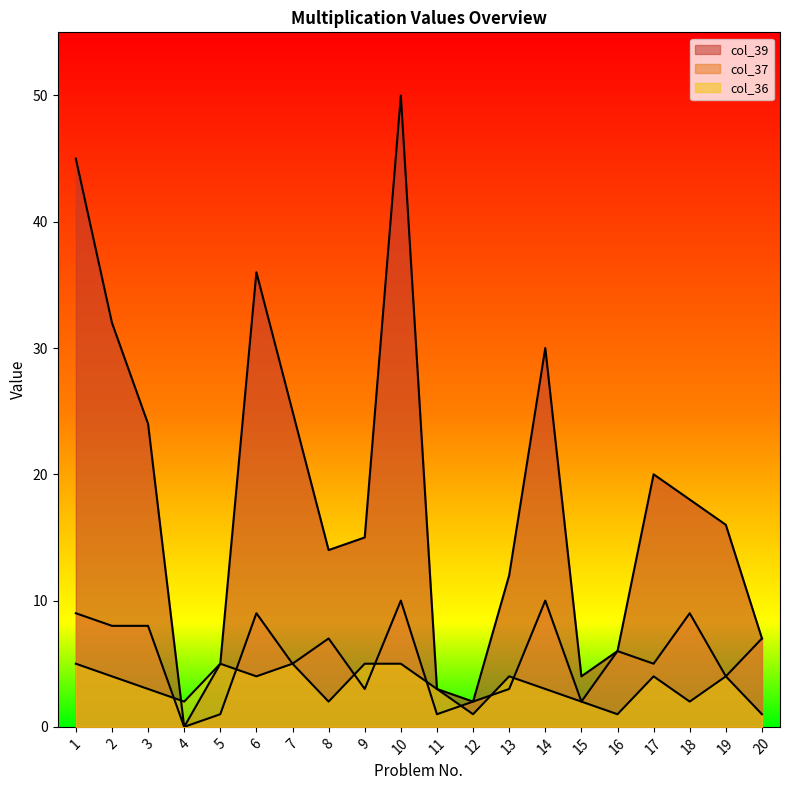

Which series has the widest spread of values?

col_39